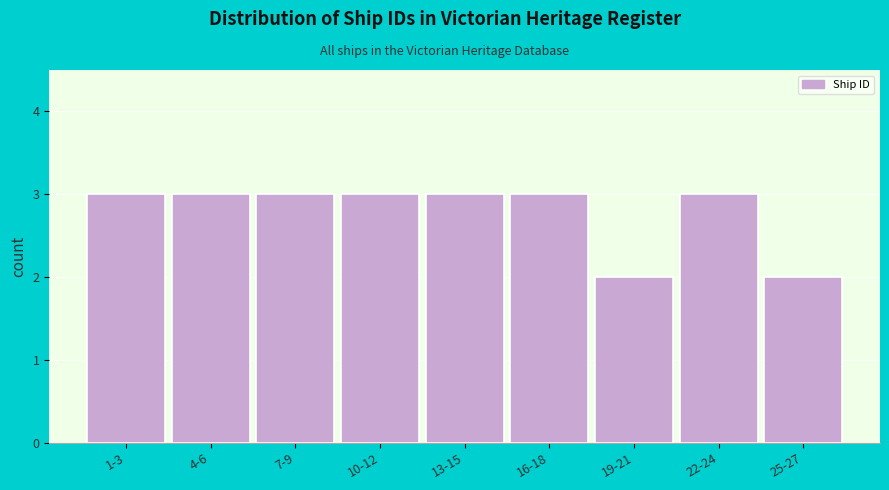

Reading right to left, list all the values displayed in this chart.

2	3	2	3	3	3	3	3	3